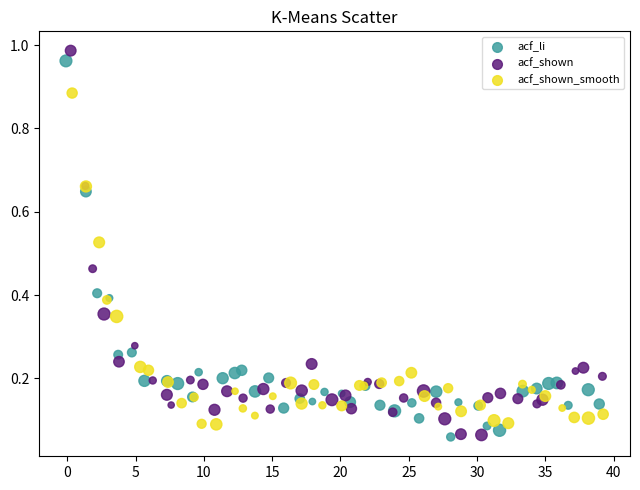

What are all the series names shown in the legend?

acf_li, acf_shown, acf_shown_smooth